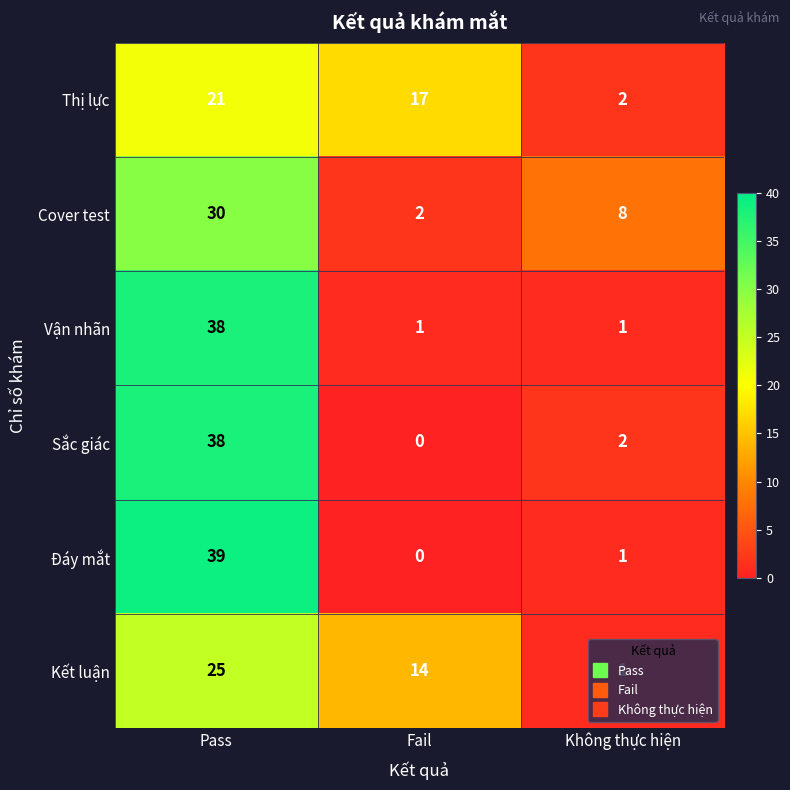

What is the sum of all Cover test values?

40